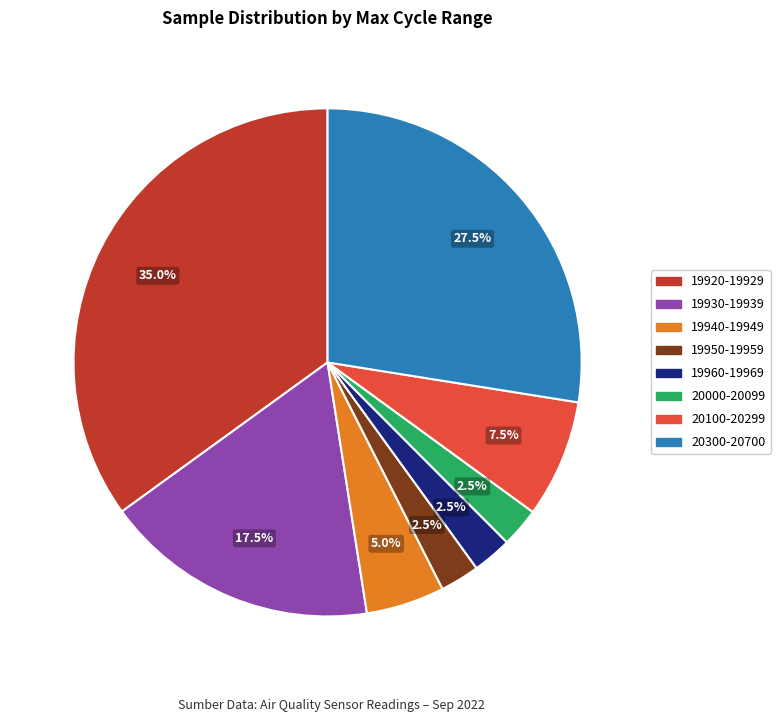

Is there a majority slice in this chart?

No